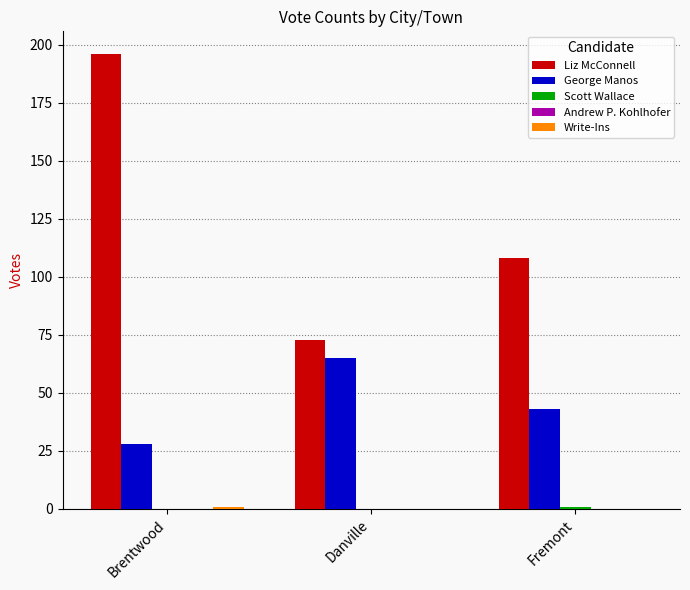

At which category is the sum across all series the highest?

Brentwood